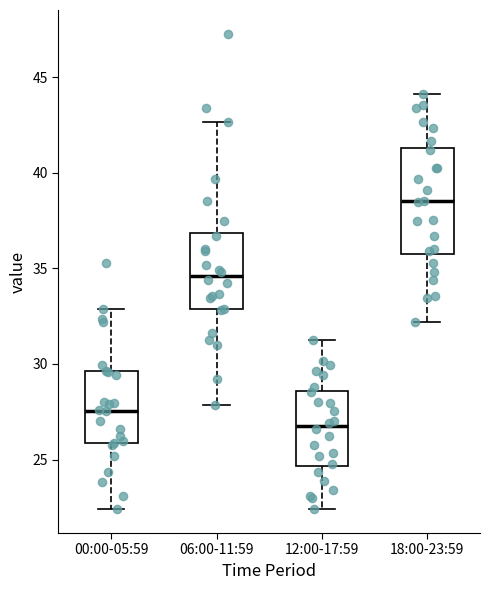

Where is the lower edge of the box for 18:00-23:59 on the y-axis? The values are not printed on the chart, so give them approximately, as read against the axis.

35.5